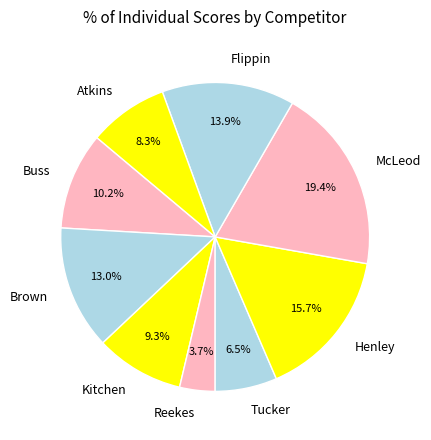

What is the smallest slice in the pie chart?

Reekes